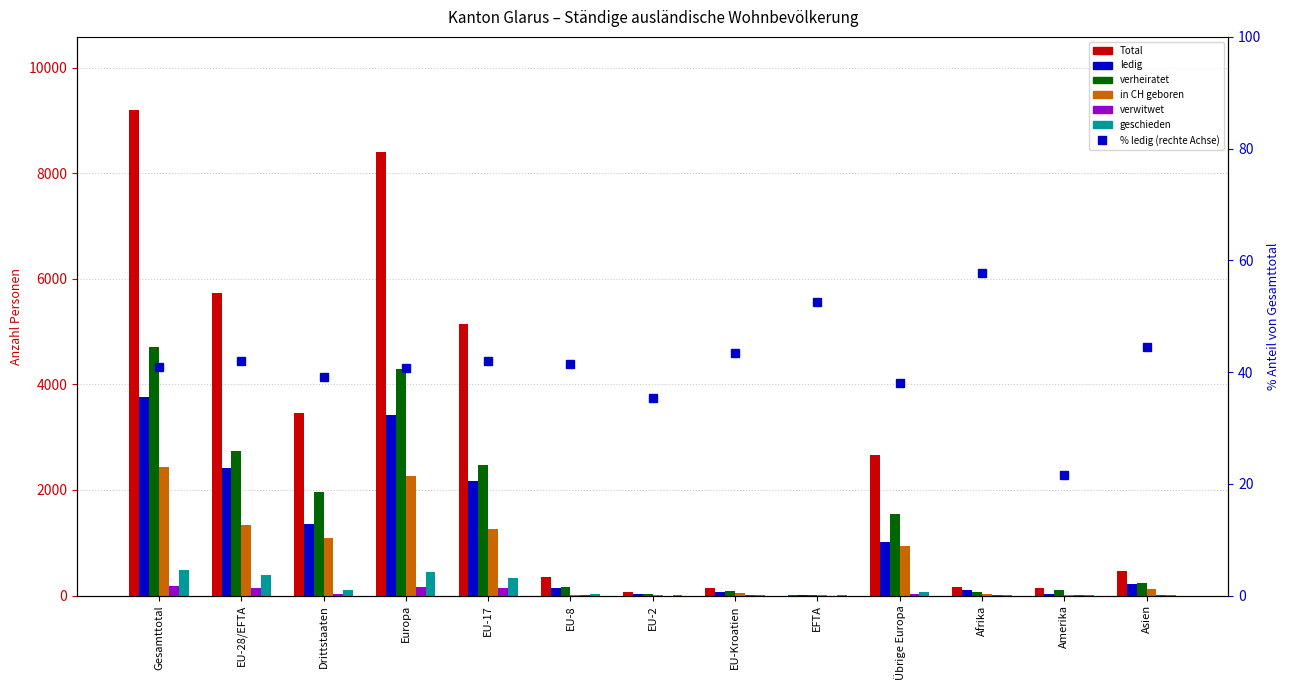

How many bars are there in total?

78